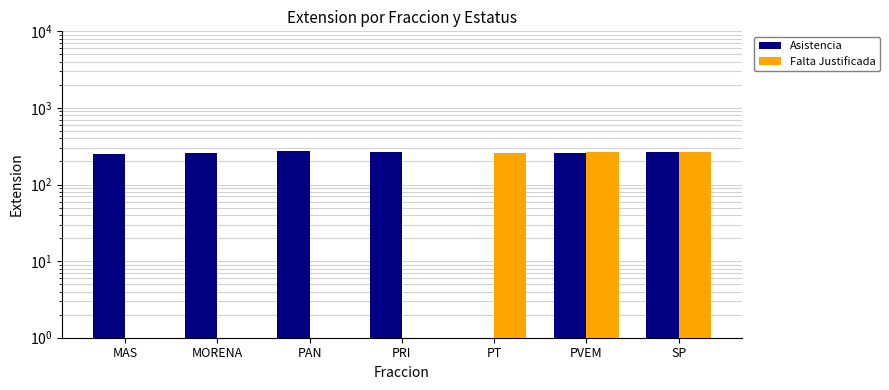

Does the chart contain any negative values?

No